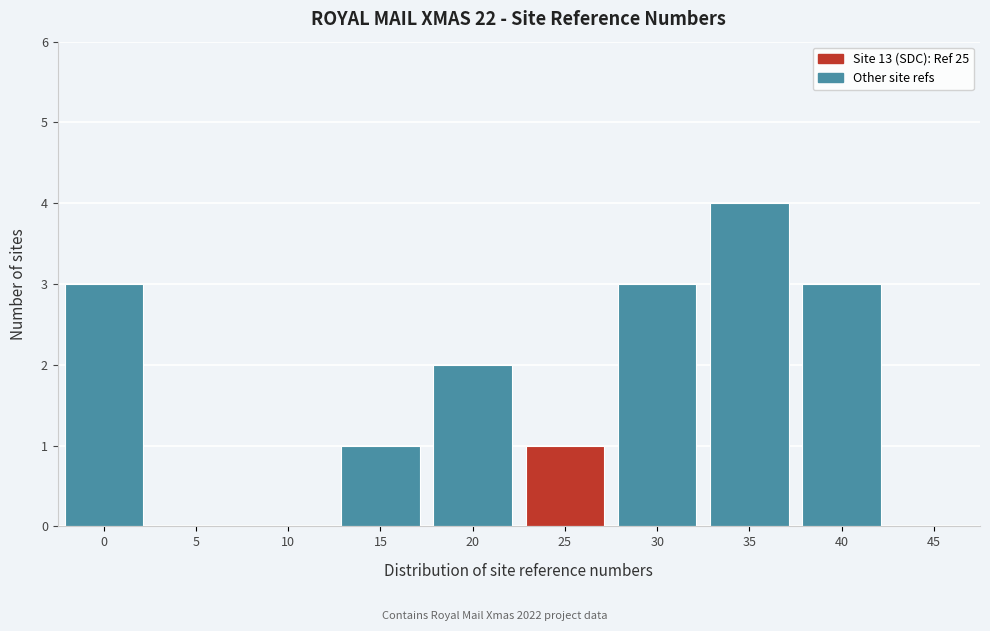

Reading right to left, transcribe all the data shown in this chart.

45=0	40=3	35=4	30=3	25=1	20=2	15=1	10=0	5=0	0=3